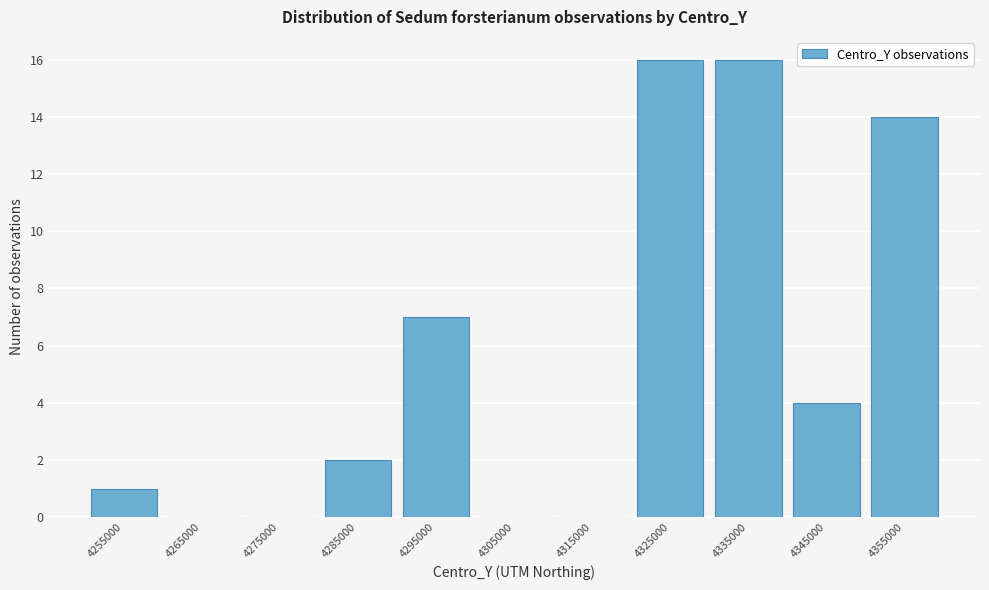

Reading left to right, list every bar in this chart as the range it spans on the x-axis followed by its height. The values are not printed on the chart, so give them approximately, as read against the axis.

4250000 to 4260000: 1
4260000 to 4270000: 0
4270000 to 4280000: 0
4280000 to 4290000: 2
4290000 to 4300000: 7
4300000 to 4310000: 0
4310000 to 4320000: 0
4320000 to 4330000: 16
4330000 to 4340000: 16
4340000 to 4350000: 4
4350000 to 4360000: 14